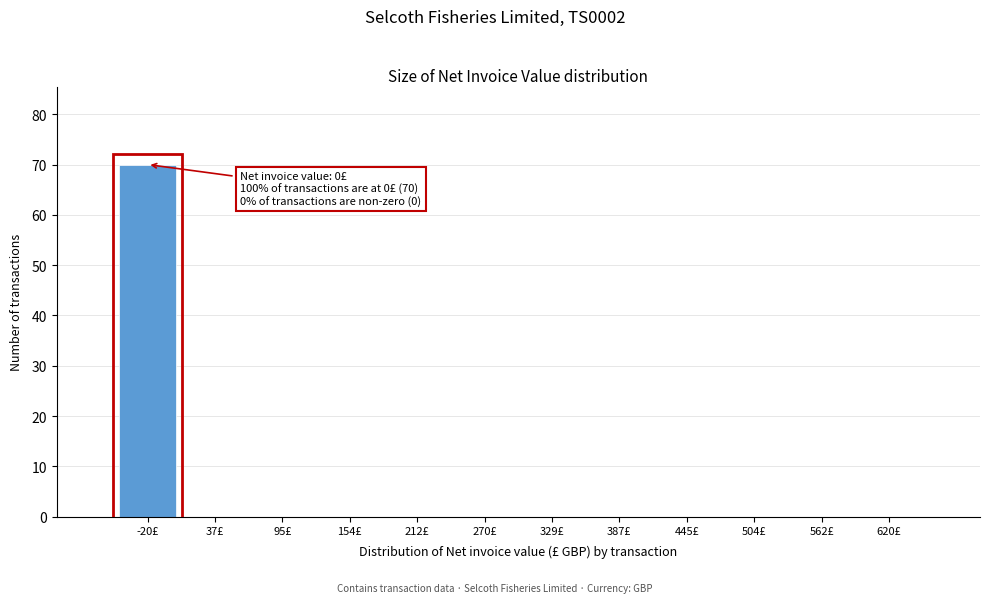

Which range on the x-axis has the tallest bar?

-50 to 10